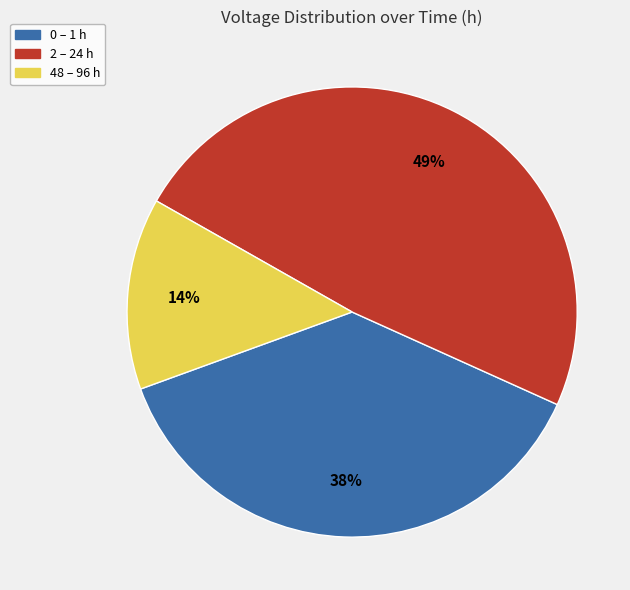

Does any single category account for the majority?

No